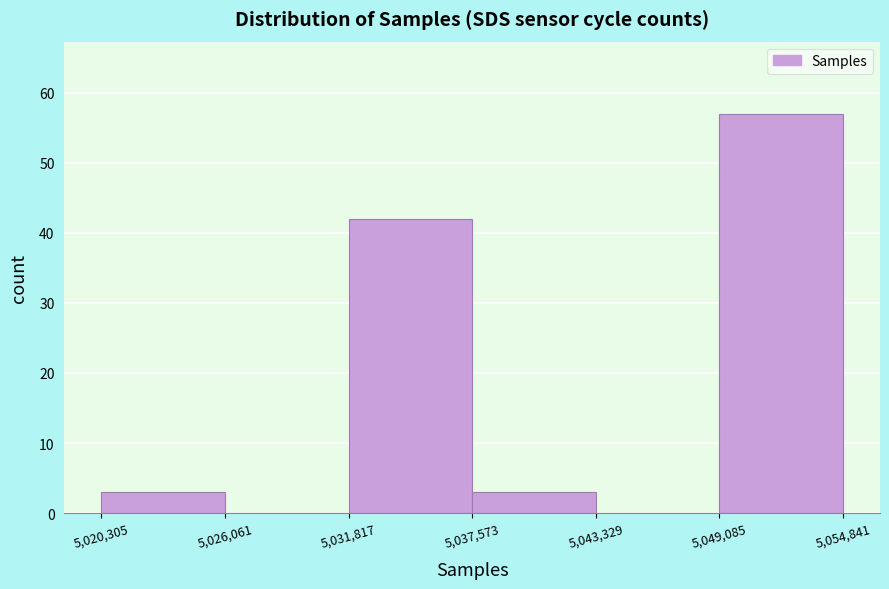

Reading left to right, transcribe this chart: for each bar, give the range it covers on the x-axis and its height. The values are not printed on the chart, so give them approximately, as read against the axis.

5,020,305 to 5,026,061: 3
5,026,061 to 5,031,817: 0
5,031,817 to 5,037,573: 42
5,037,573 to 5,043,329: 3
5,043,329 to 5,049,085: 0
5,049,085 to 5,054,841: 57